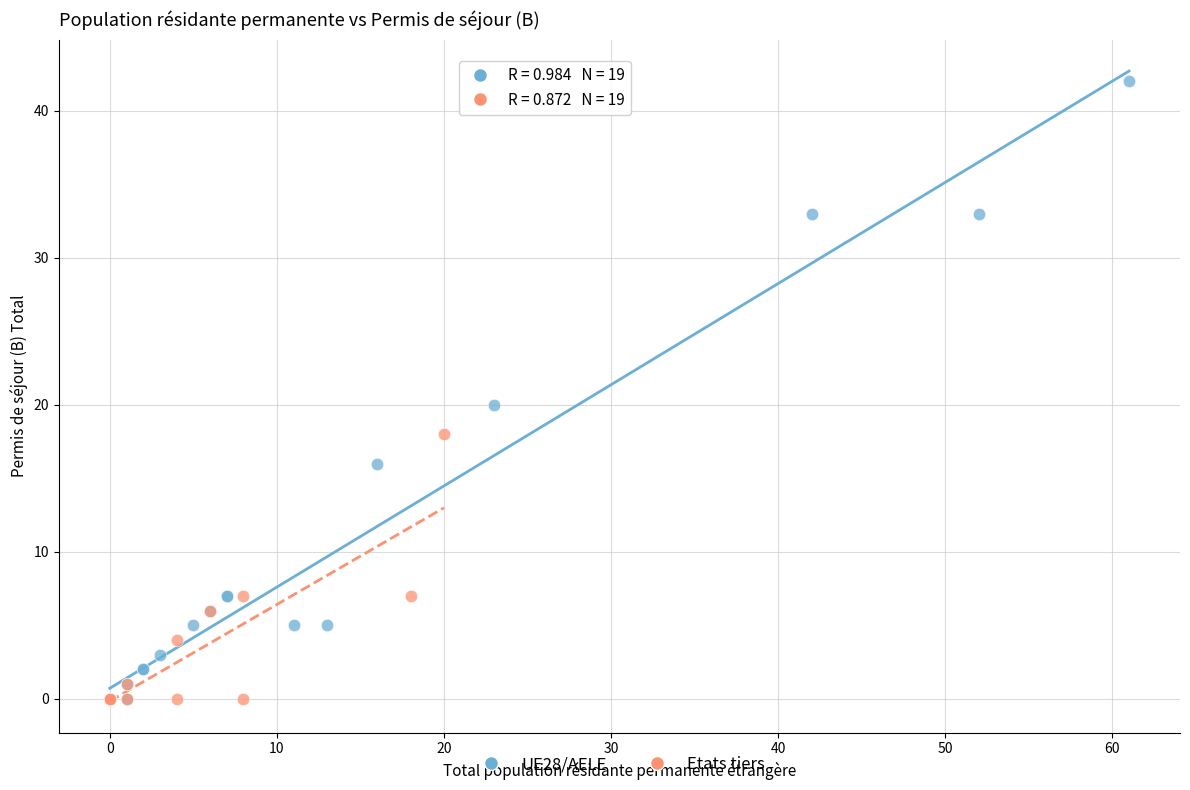

Which series has the largest Y range (max minus min)?

UE28/AELE